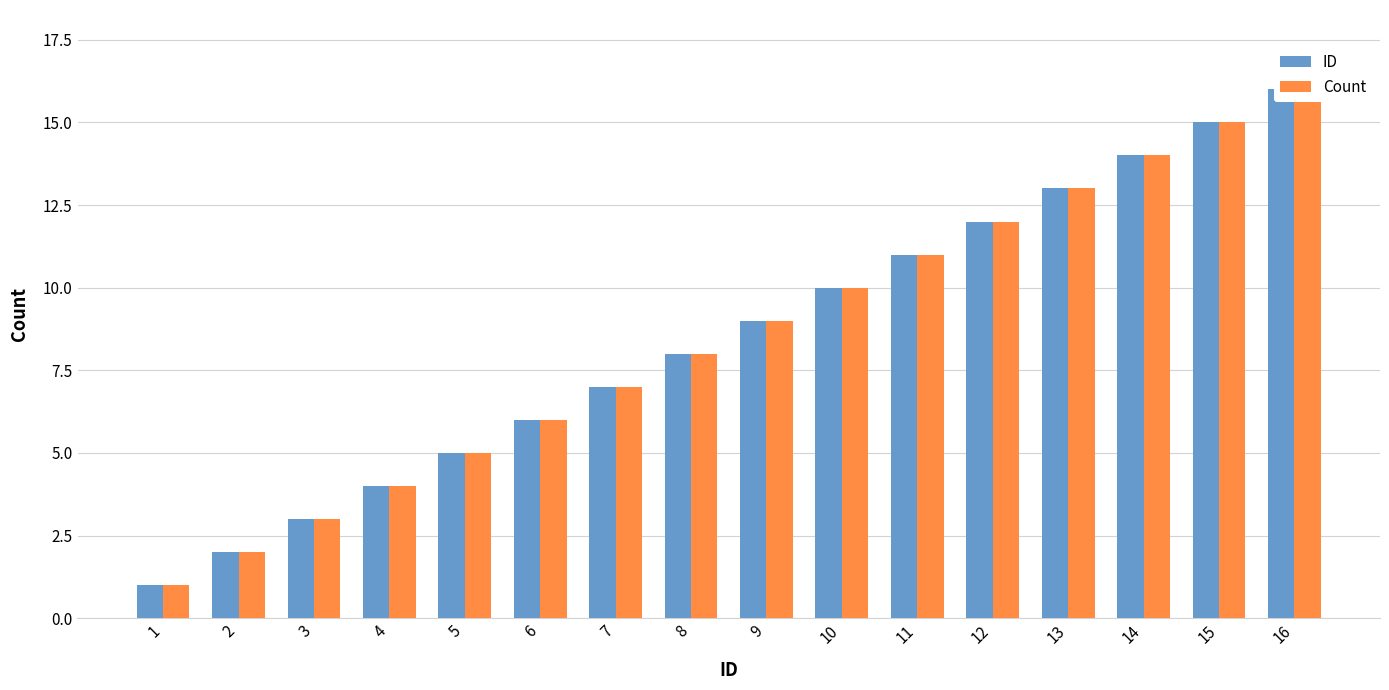

What is the minimum value for Count?

1